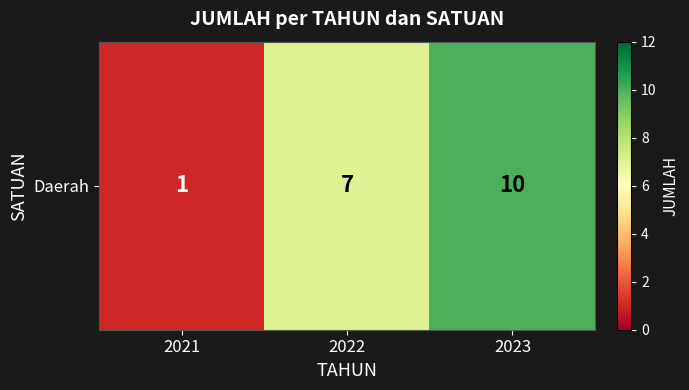

The value at 2021 is 0. True or false?

False